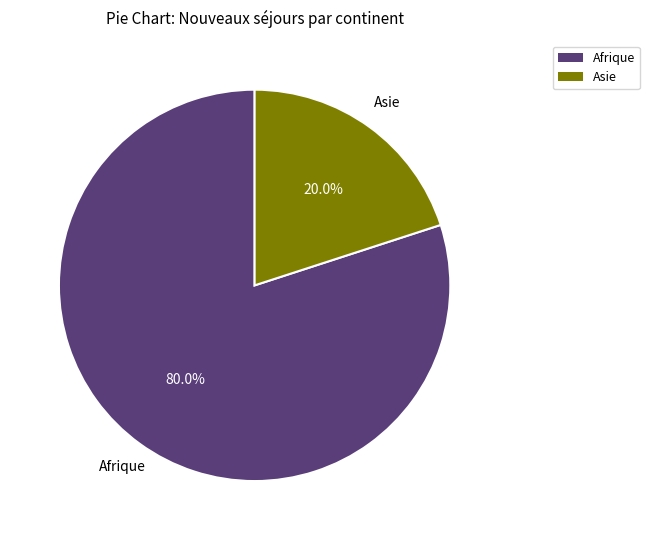

Does any single category account for the majority?

Yes